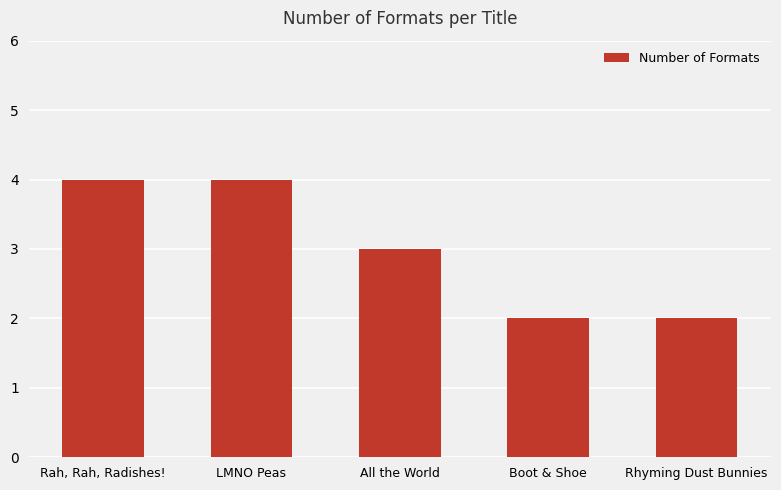

Where does the data first go above 3?

Rah, Rah, Radishes!